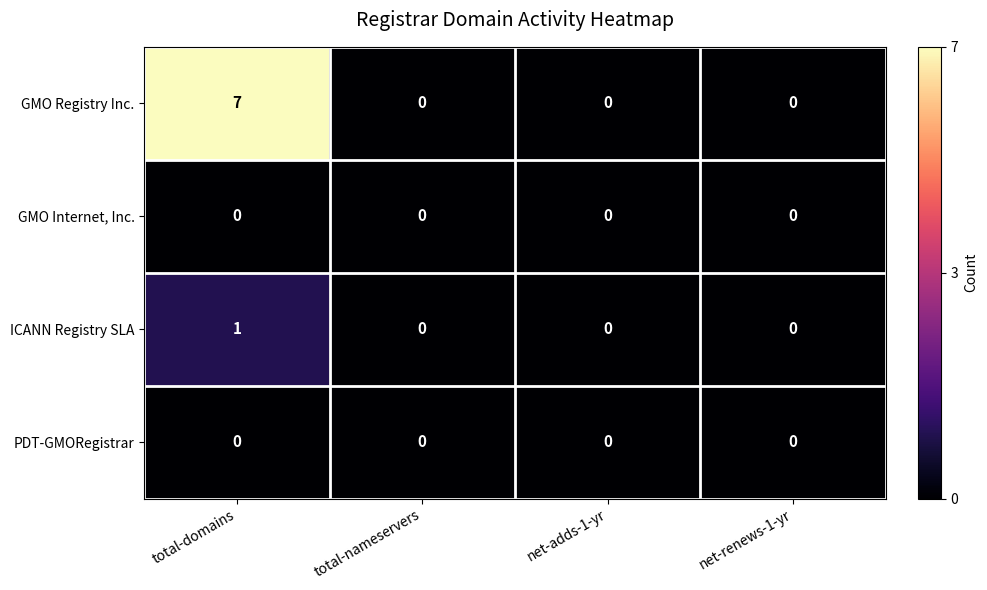

At which category is the sum across all series the highest?

total-domains